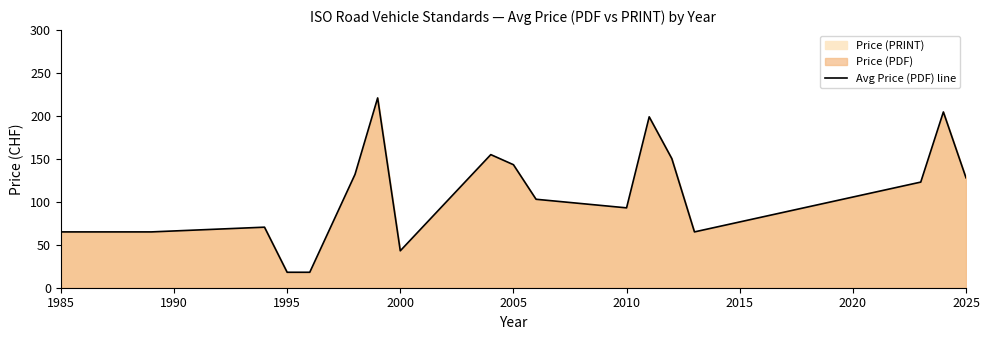

What is the difference between the maximum and second lowest values?

203.0